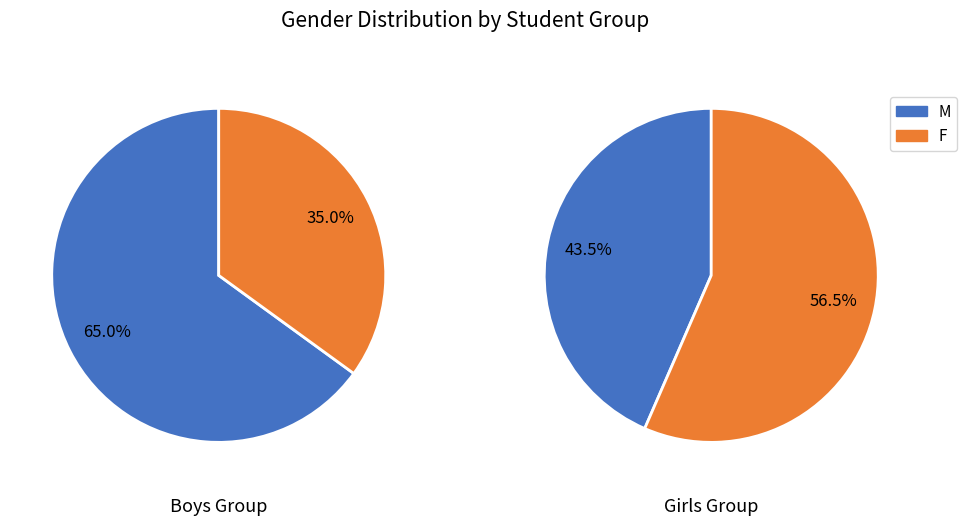

Is there a majority slice in this chart?

Yes